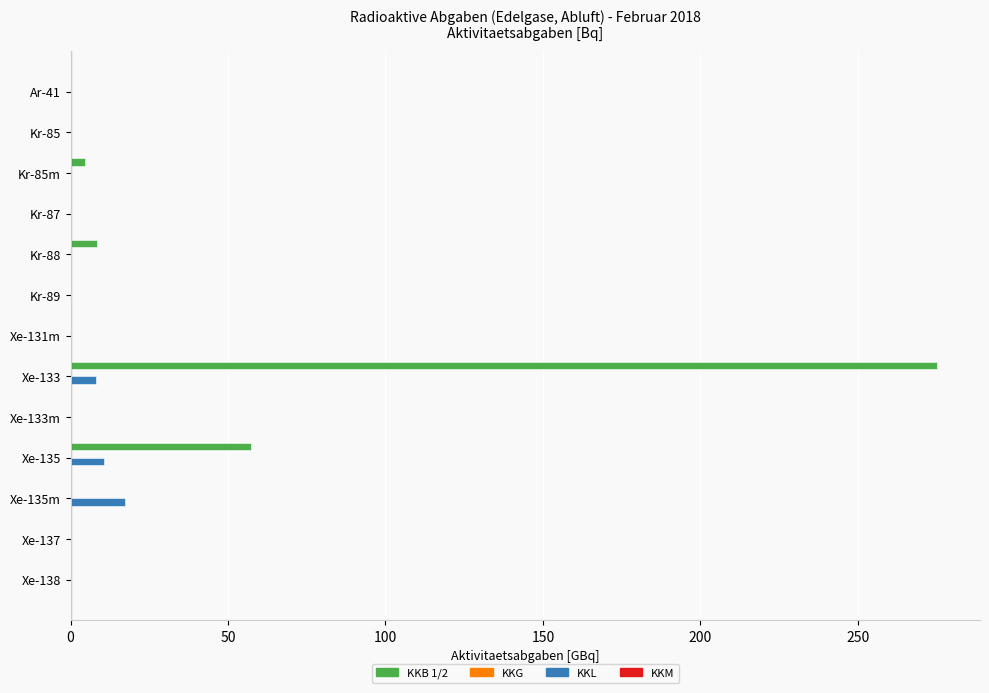

Which series changed the most between Ar-41 and Xe-135?

KKB 1/2